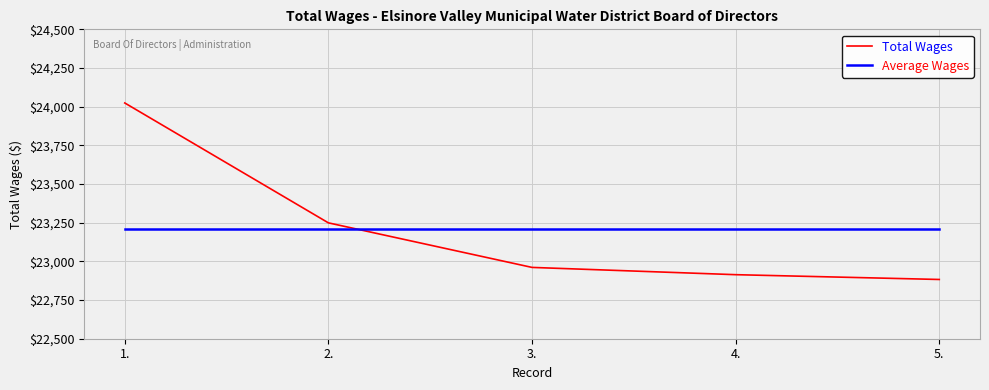

True or false: Average Wages has more than 2 points higher than both neighbors.

False